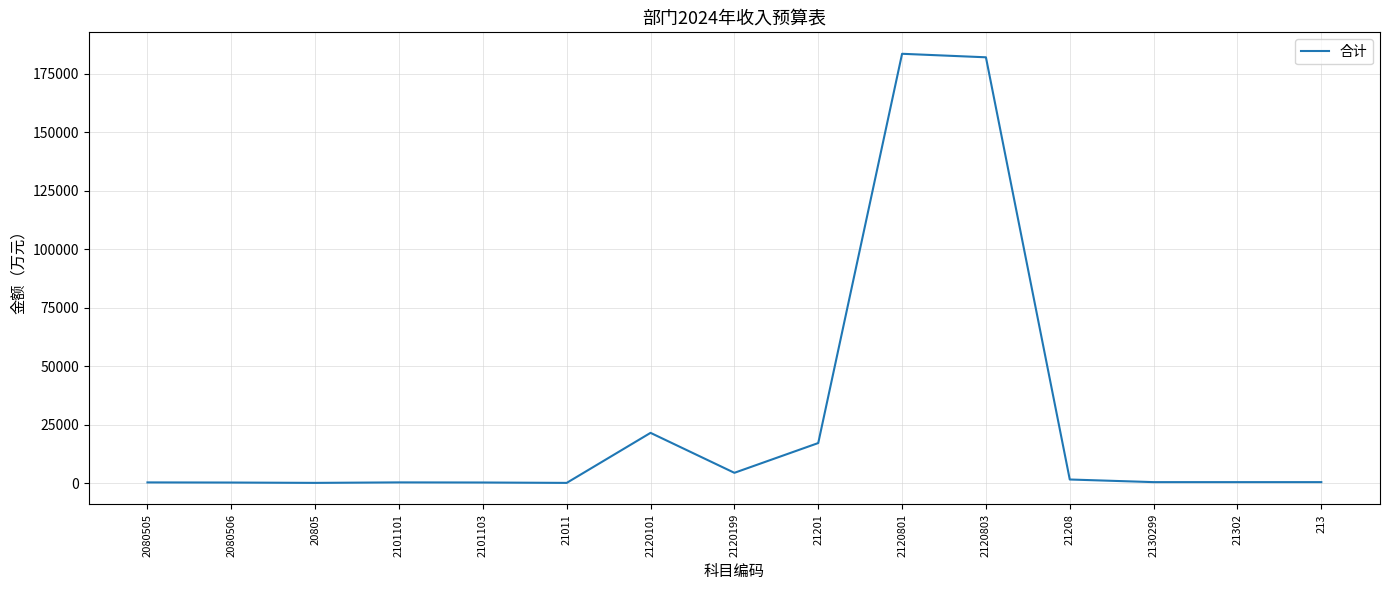

What is the greatest value displayed?

183500.0